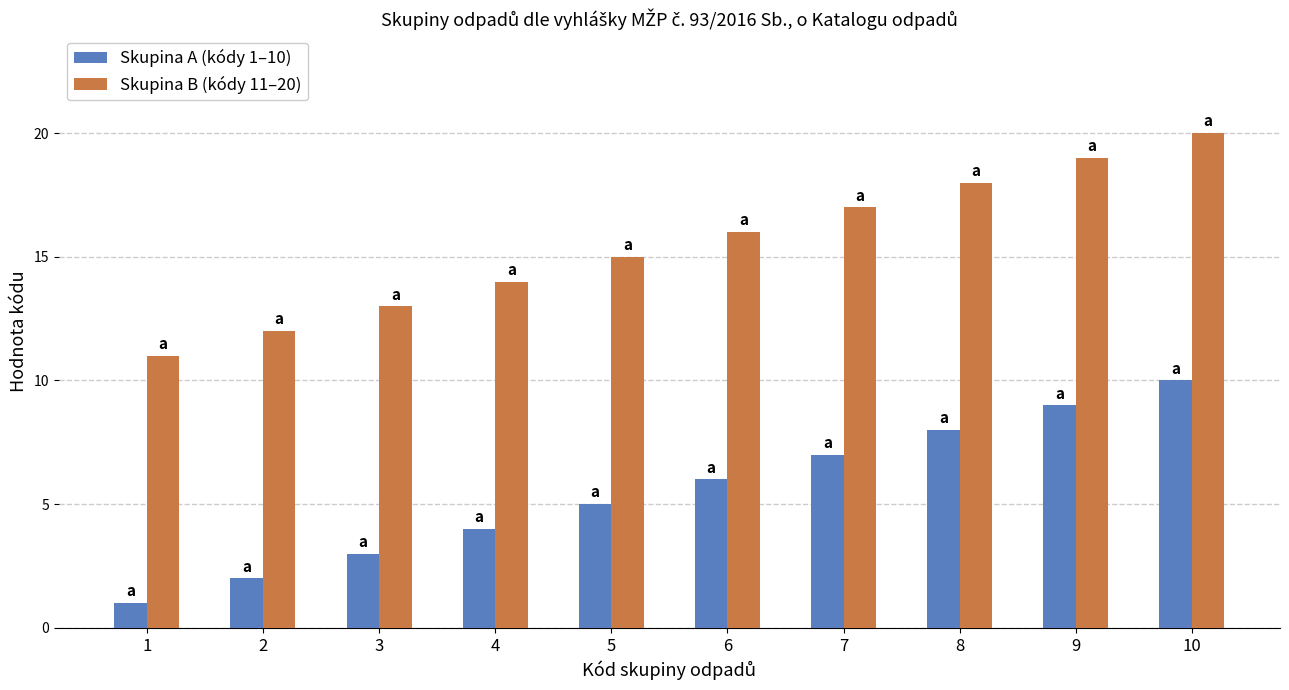

Reading left to right, list all the values displayed in this chart.

Skupina A (kódy 1–10): 1	2	3	4	5	6	7	8	9	10
Skupina B (kódy 11–20): 11	12	13	14	15	16	17	18	19	20